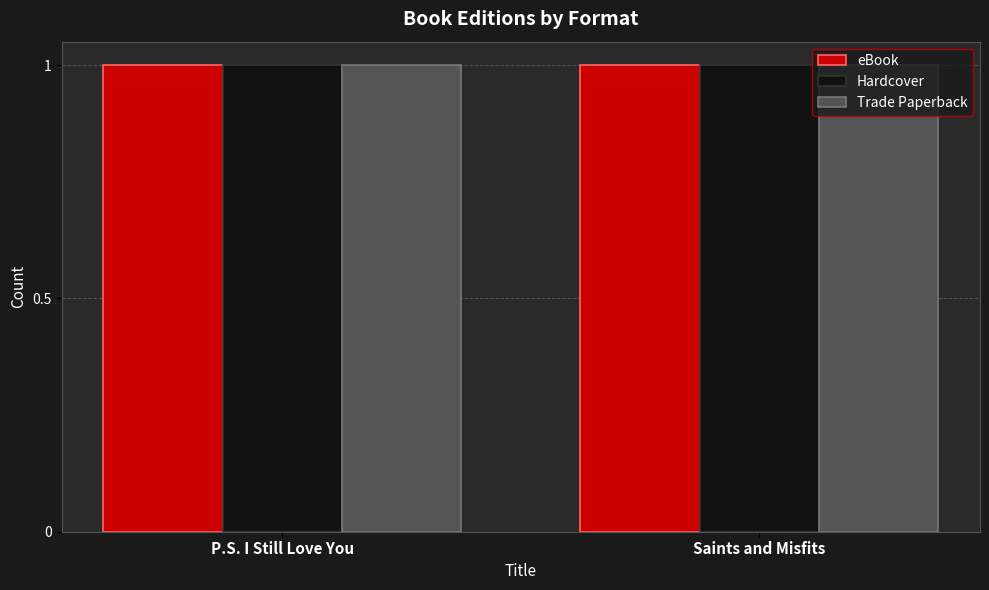

What is the label of the 2nd bar from the left?

Saints and Misfits